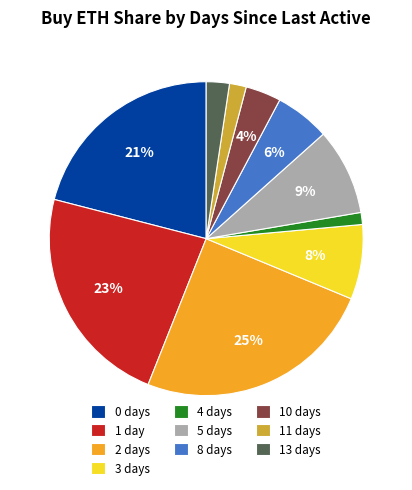

Do 1 day and 5 days together represent more than half of the pie?

No